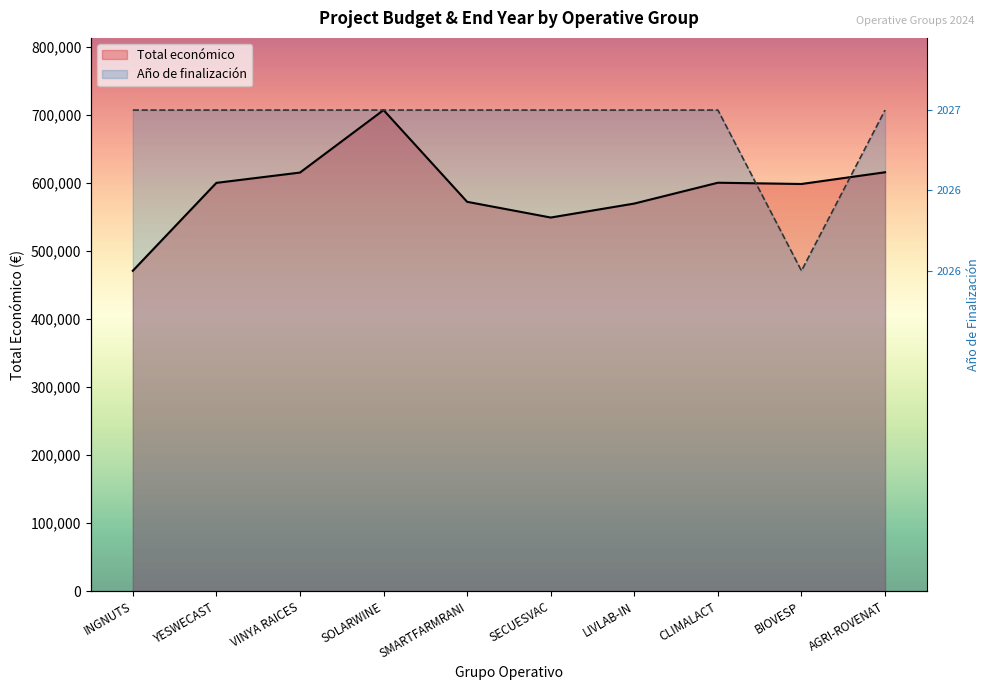

True or false: Total económico and Año de finalización cross at least once.

True